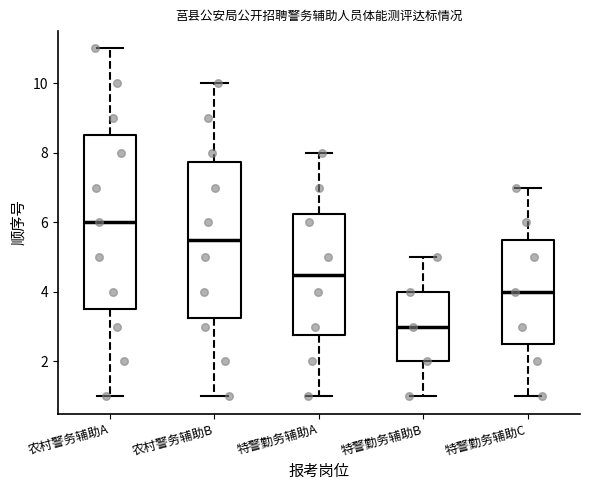

Which box has the lowest median line?

特警勤务辅助B